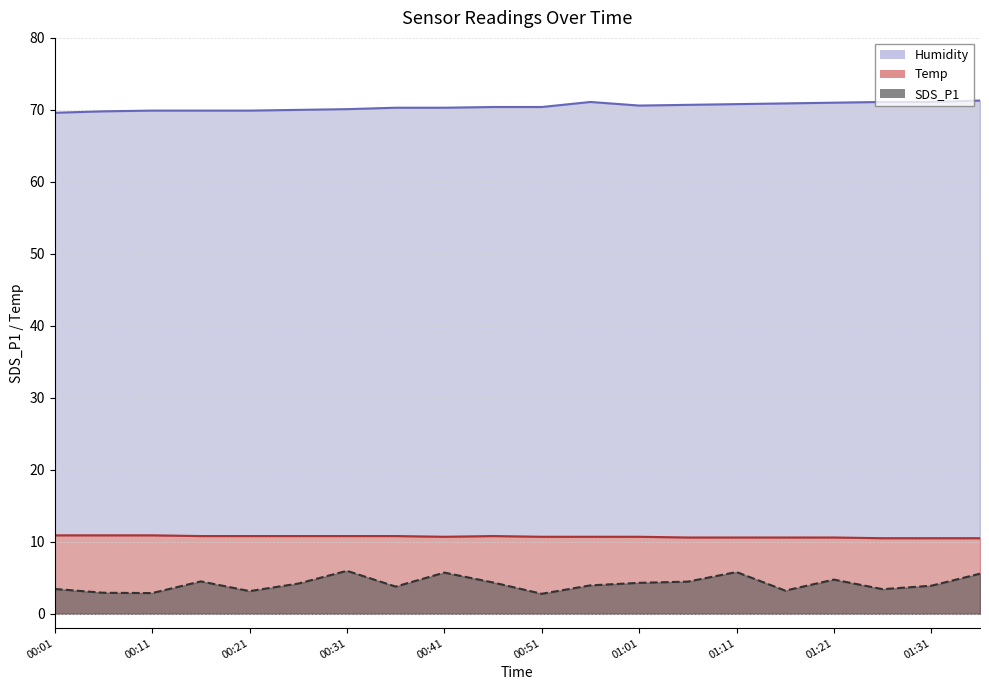

In SDS_P1, how many points are lower than both neighbors (excluding endpoints)?

6